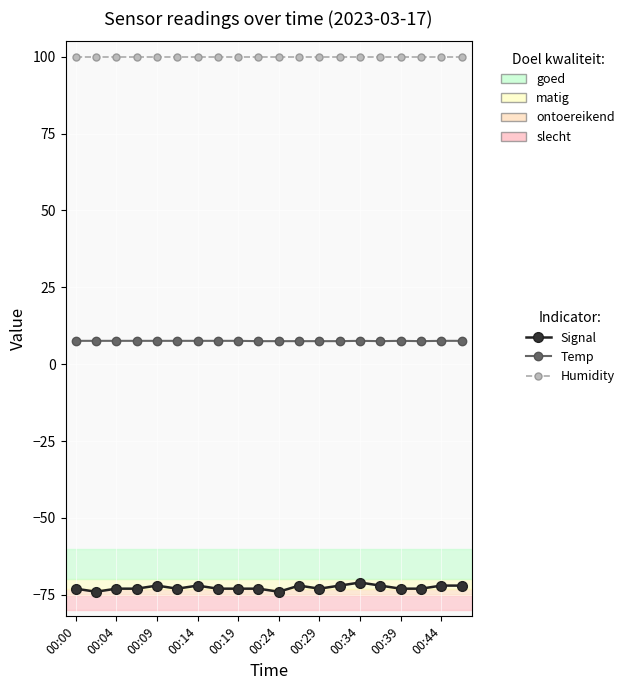

What is the value of the Signal point at the 15th from the left?

-71.0